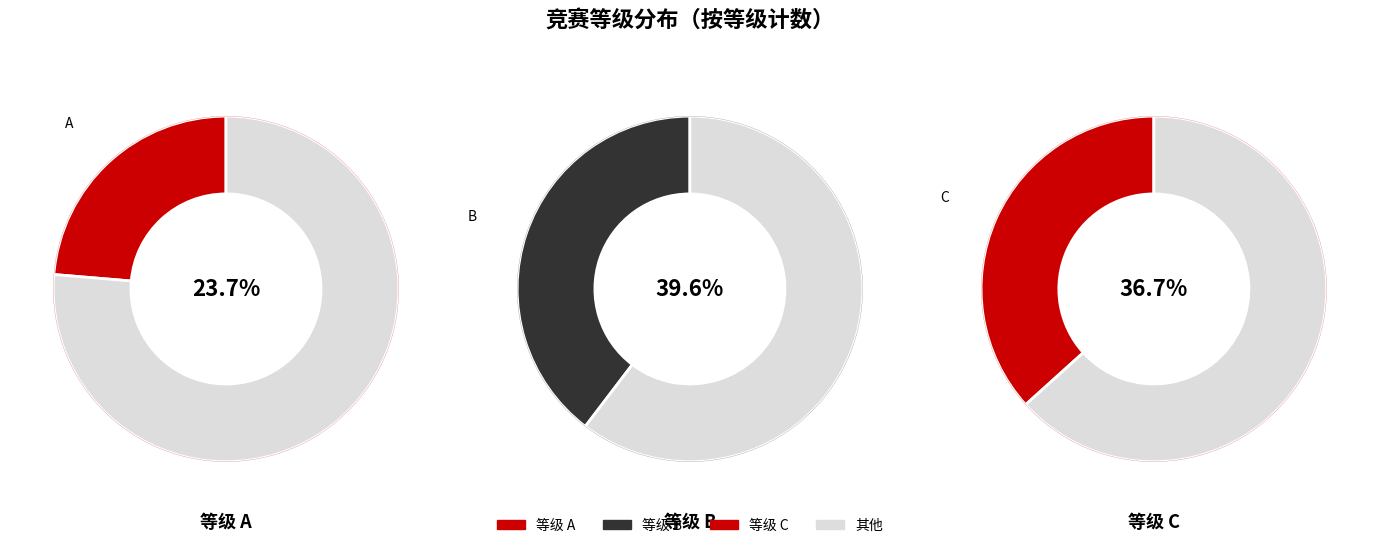

Which category has the biggest portion of the pie?

B